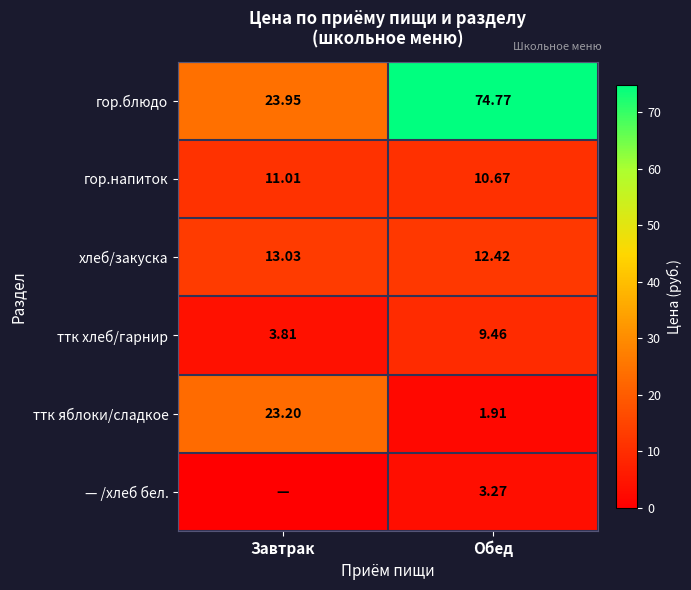

At which label does хлеб/закуска reach its peak?

Завтрак